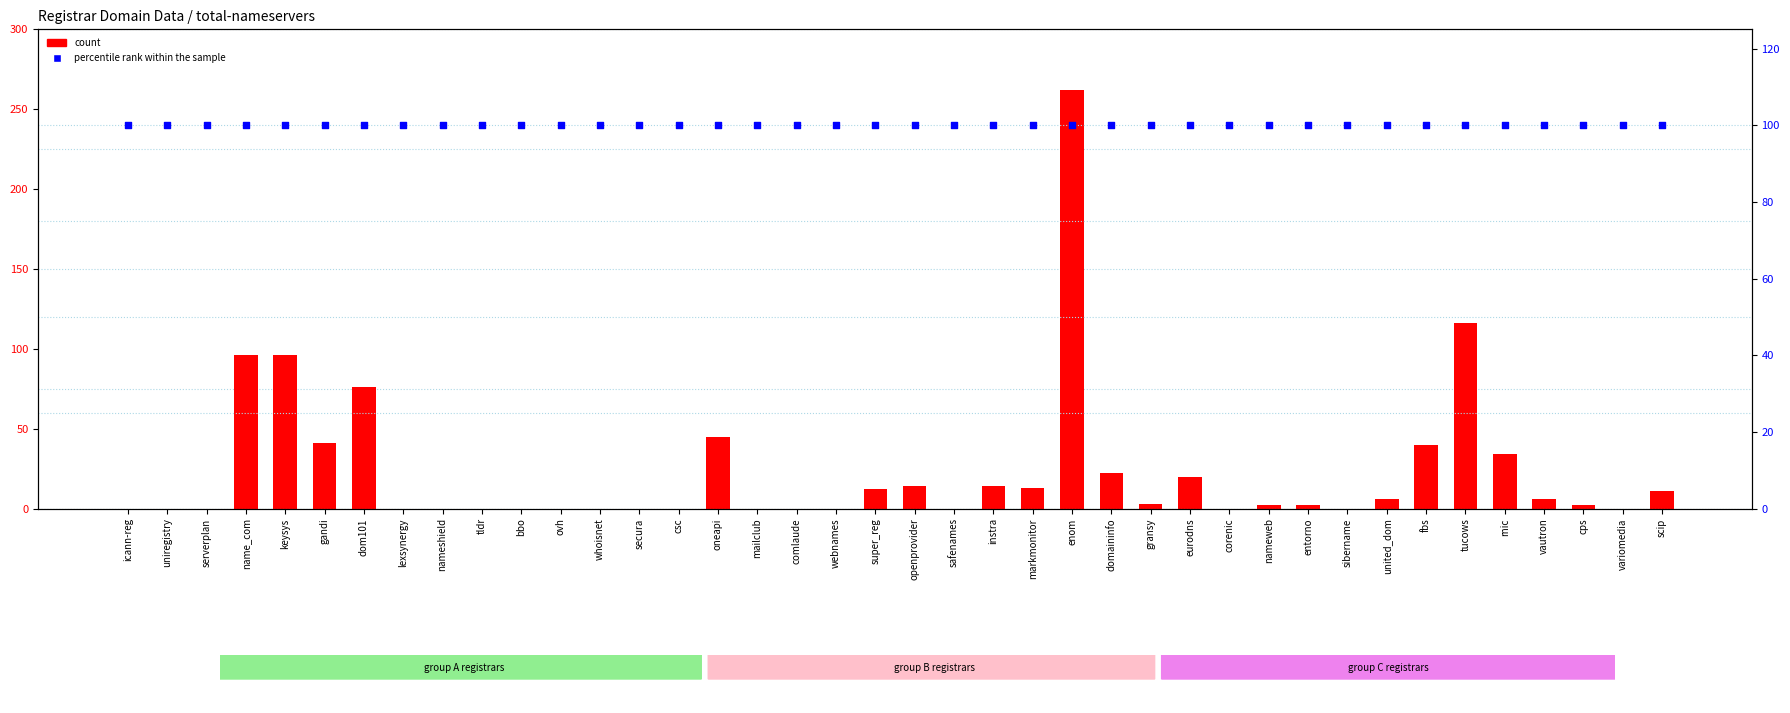

Which series contains the lowest Y value?

count